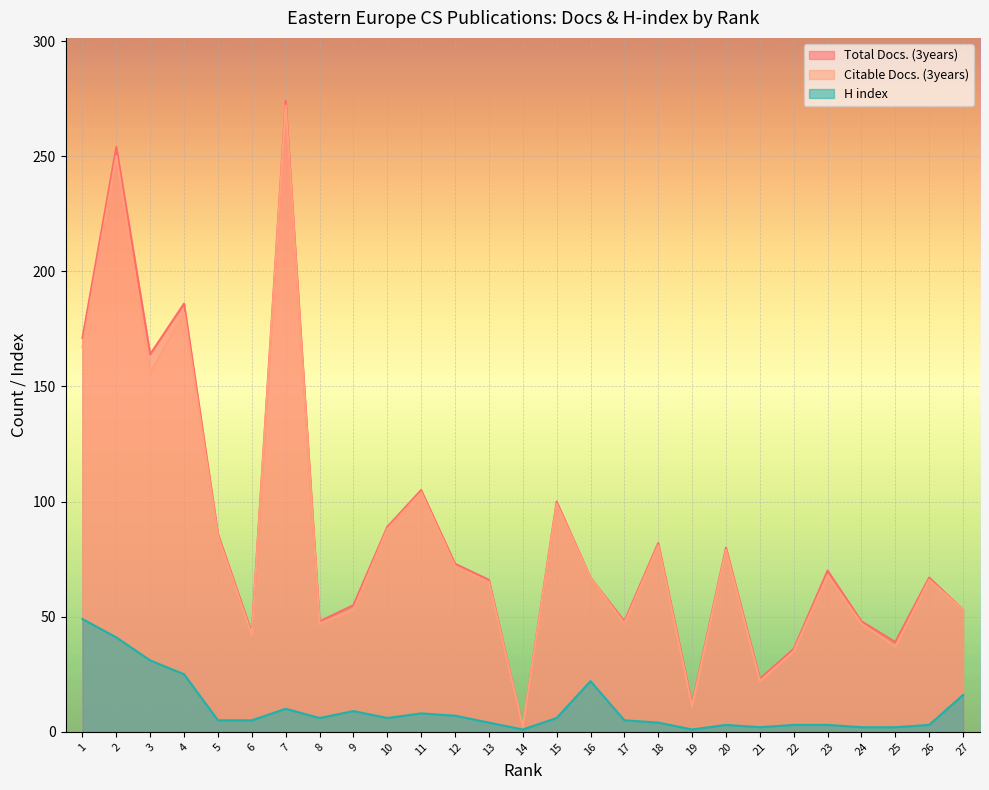

Between 15 and 20, which is larger?

15